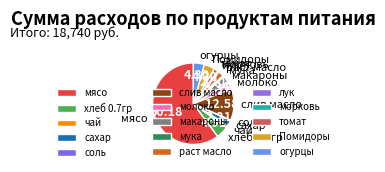

Do раст масло and макароны together represent more than half of the pie?

No